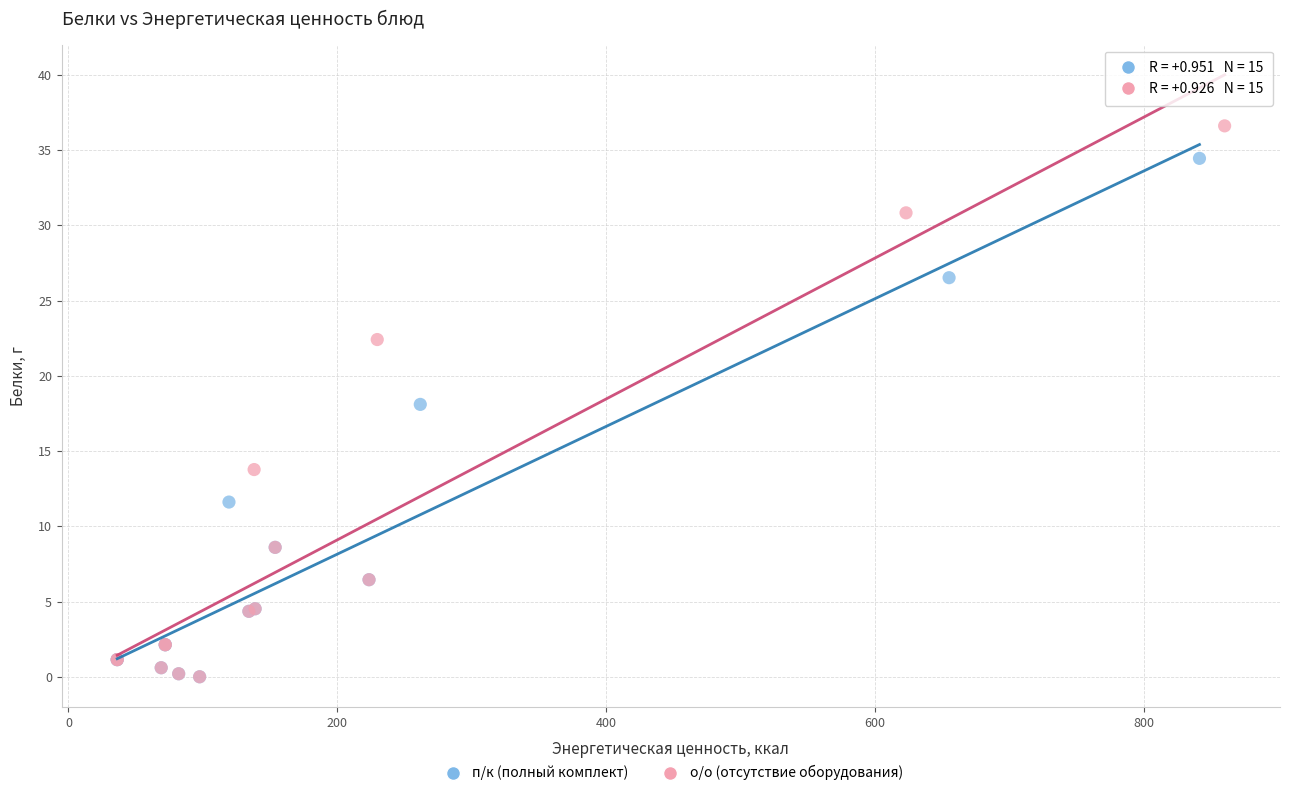

Which series has the largest Y range (max minus min)?

о/о (отсутствие оборудования)